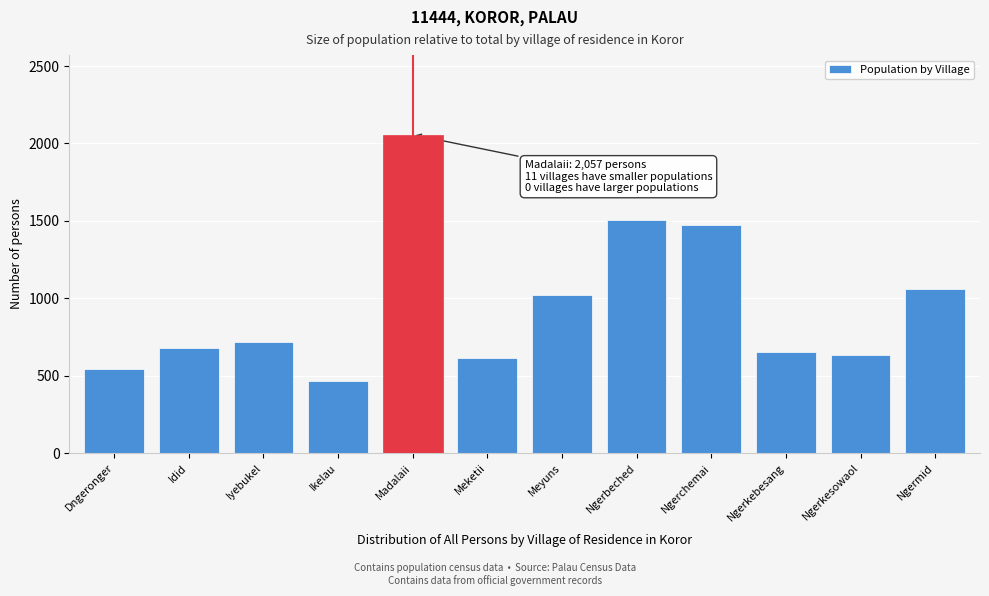

Reading right to left, transcribe all the data shown in this chart.

Ngermid=1060	Ngerkesowaol=631	Ngerkebesang=655	Ngerchemai=1475	Ngerbeched=1507	Meyuns=1024	Meketii=614	Madalaii=2057	Ikelau=466	Iyebukel=720	Idid=679	Dngeronger=540